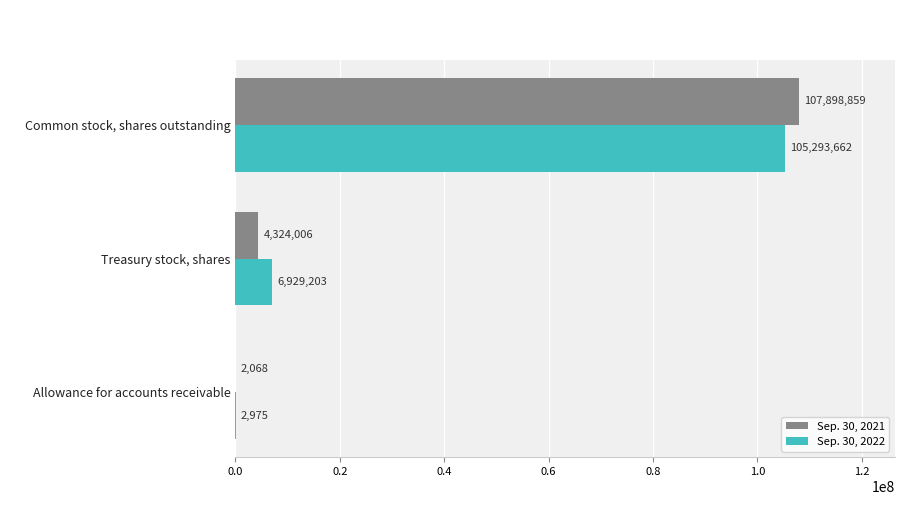

Is it true that Sep. 30, 2022 equals 11982138 at Treasury stock, shares?

False